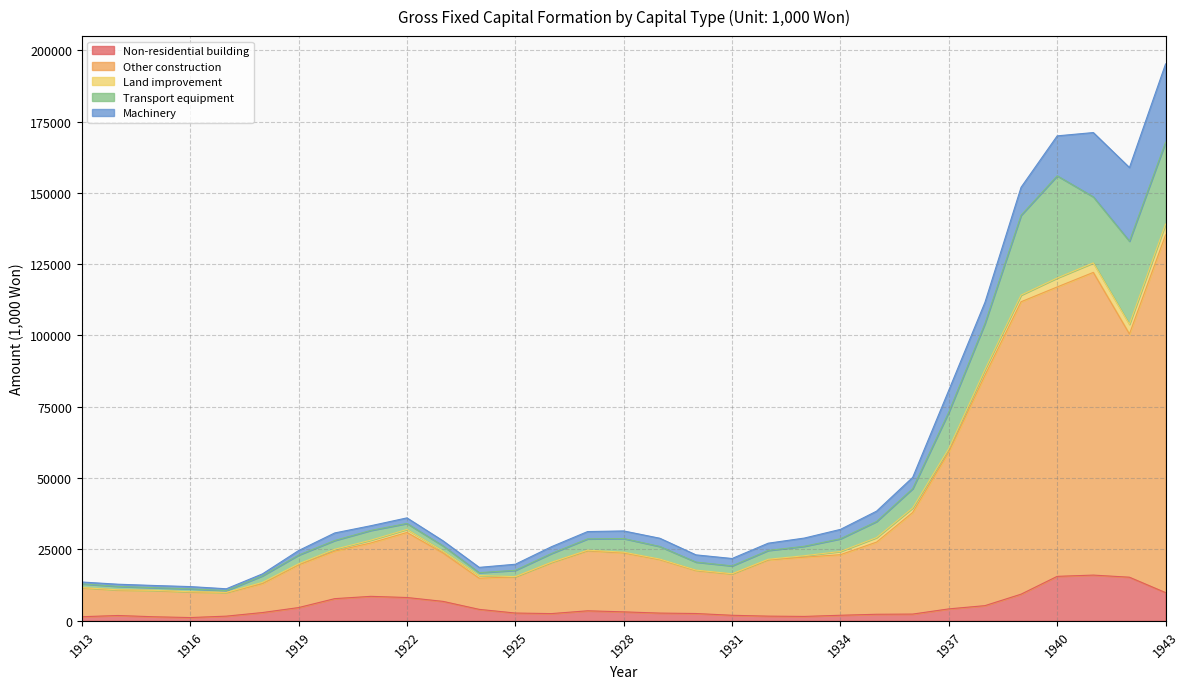

Rank the series by their maximum value, from highest to lowest.

Other construction, Transport equipment, Machinery, Non-residential building, Land improvement